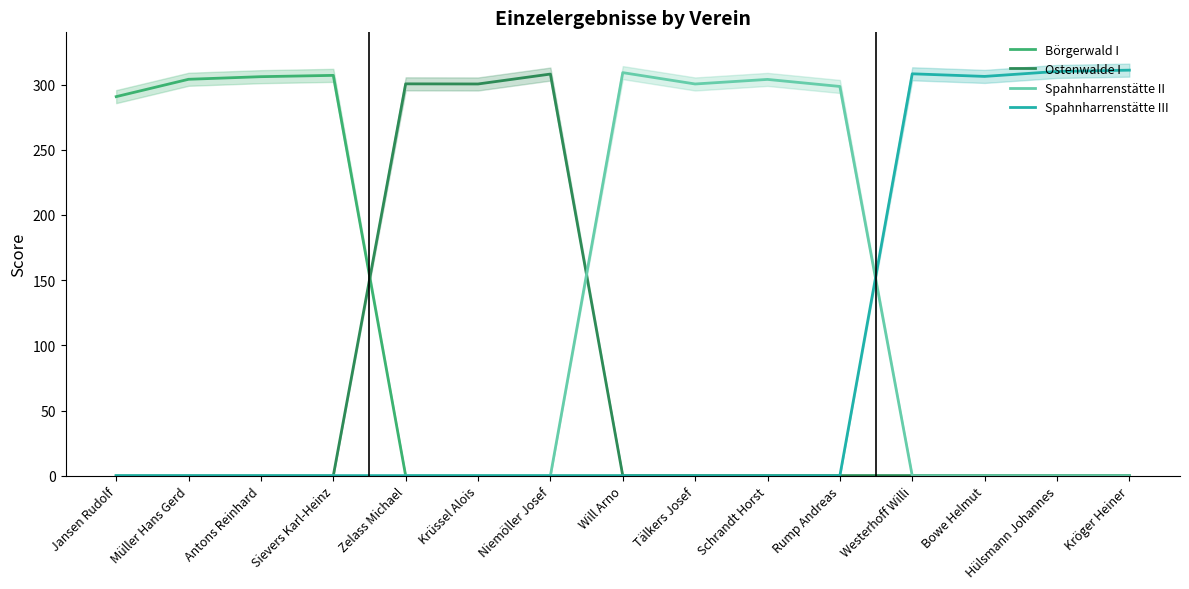

How many distinct data groups are displayed?

4